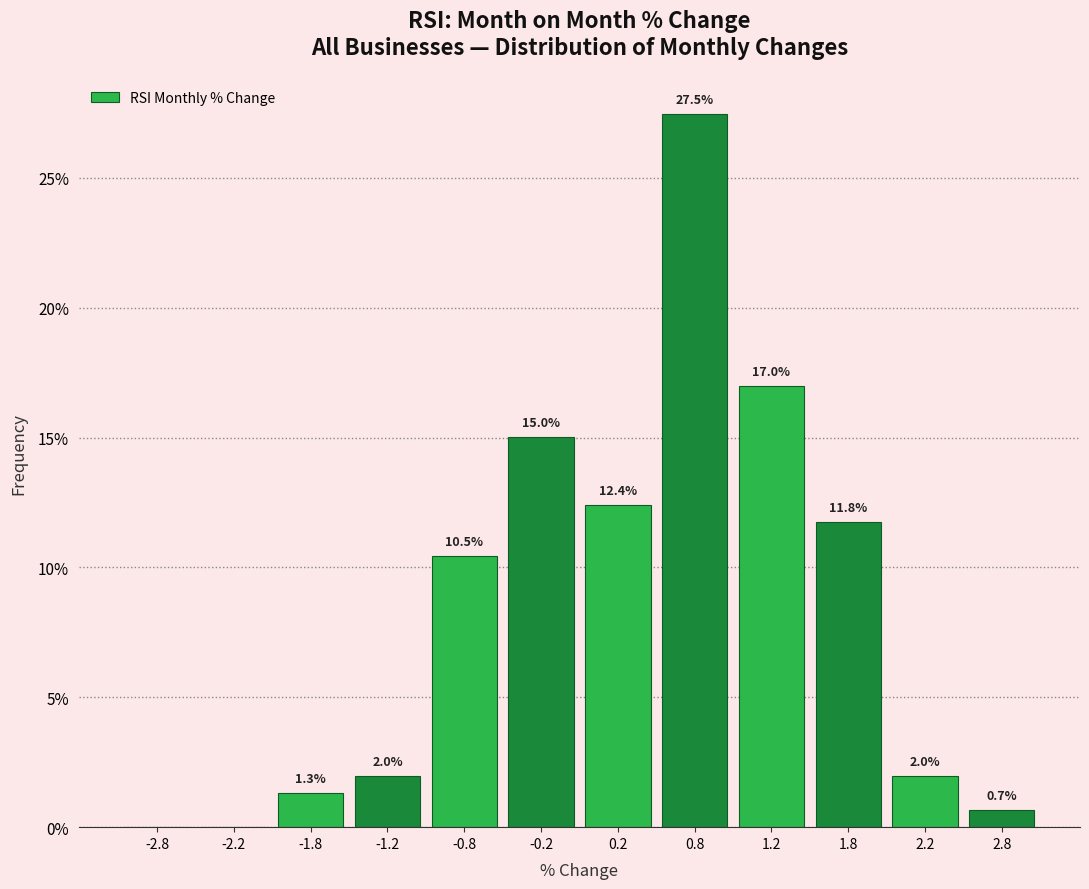

Over which range of the x-axis is the bar tallest?

0.5 to 1.0